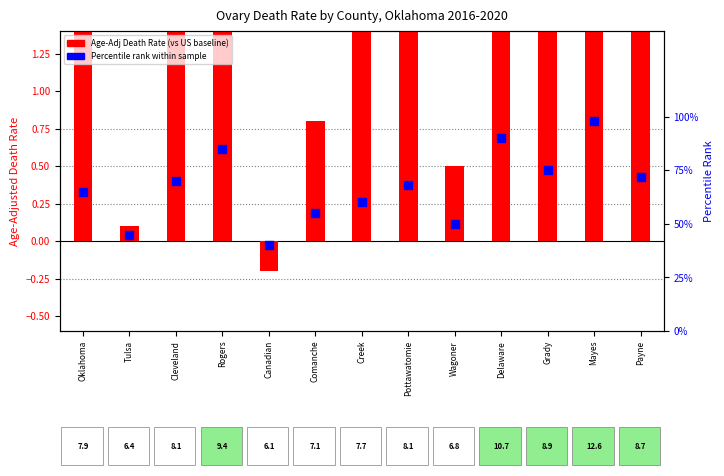

At which category is the sum across all series the highest?

Mayes